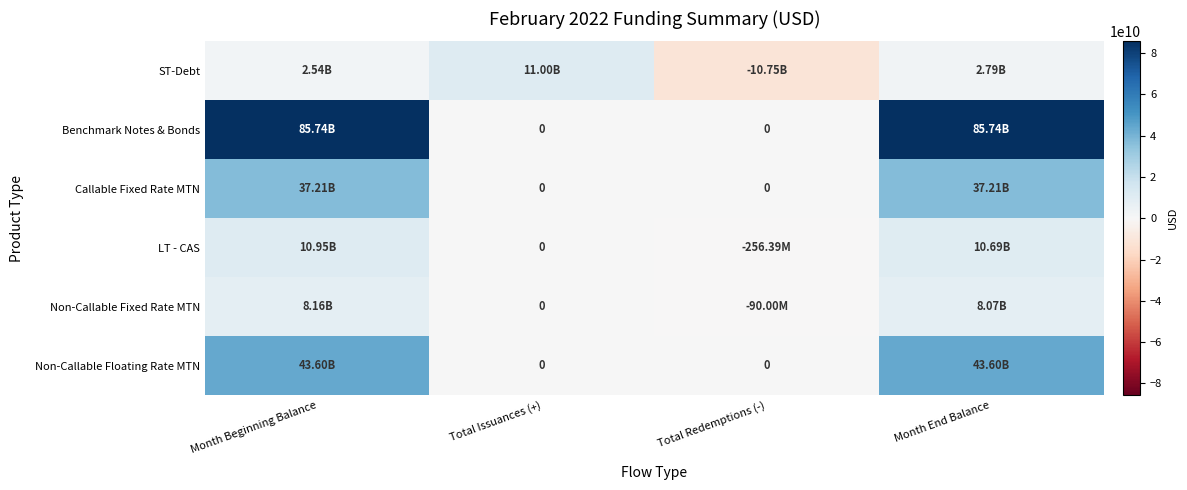

How many data points in ST-Debt are above 2795000000?

1